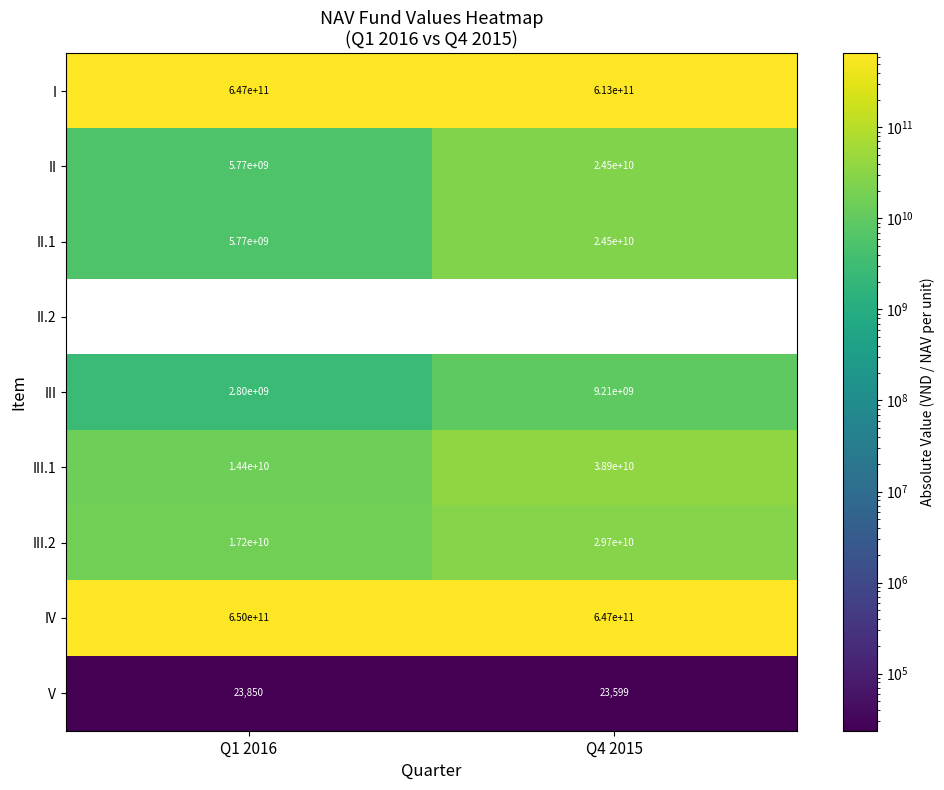

At which label does III.1 reach its peak?

Q4 2015